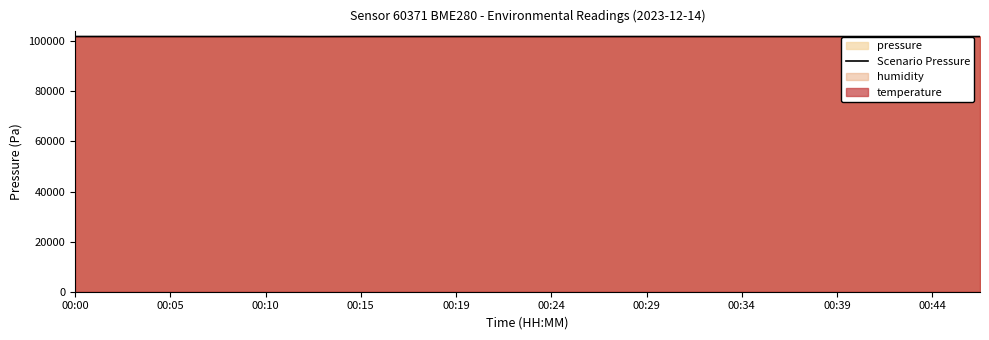

What is the maximum value for Scenario Pressure?

101916.1